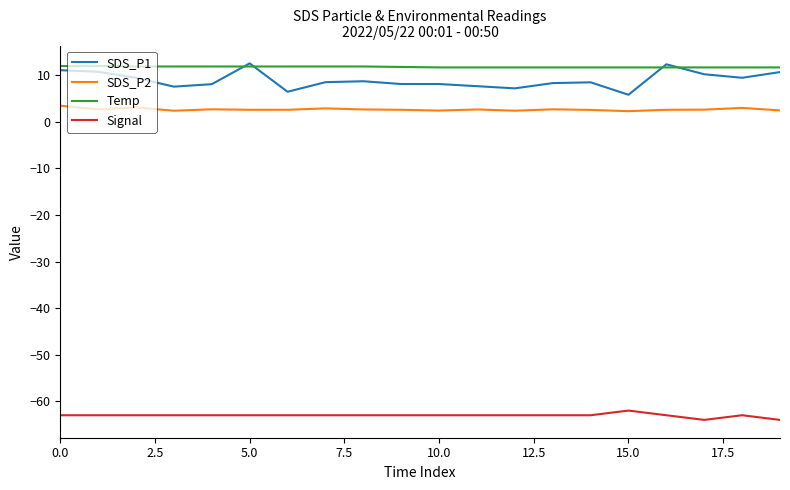

True or false: SDS_P1 and SDS_P2 intersect in this chart.

False